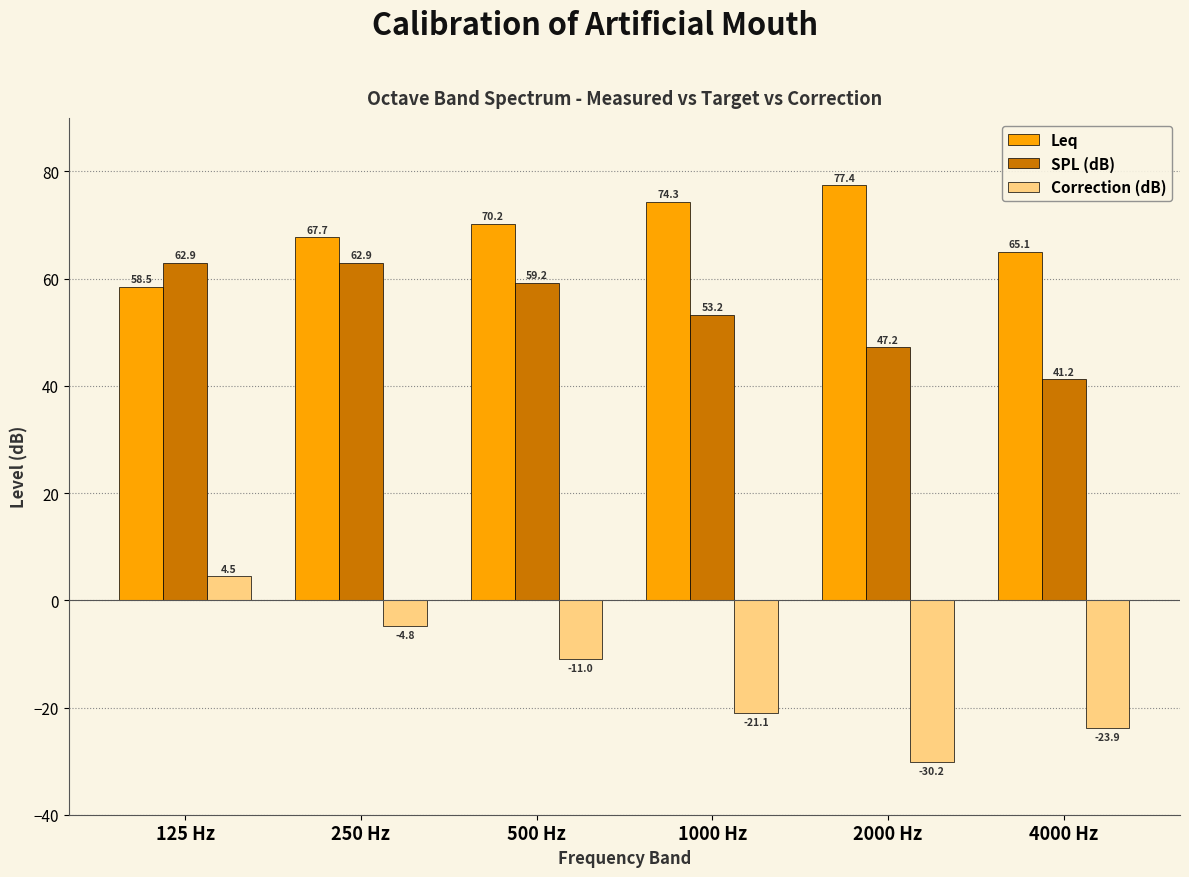

What is the difference between the highest and lowest values at 1000 Hz?

95.4